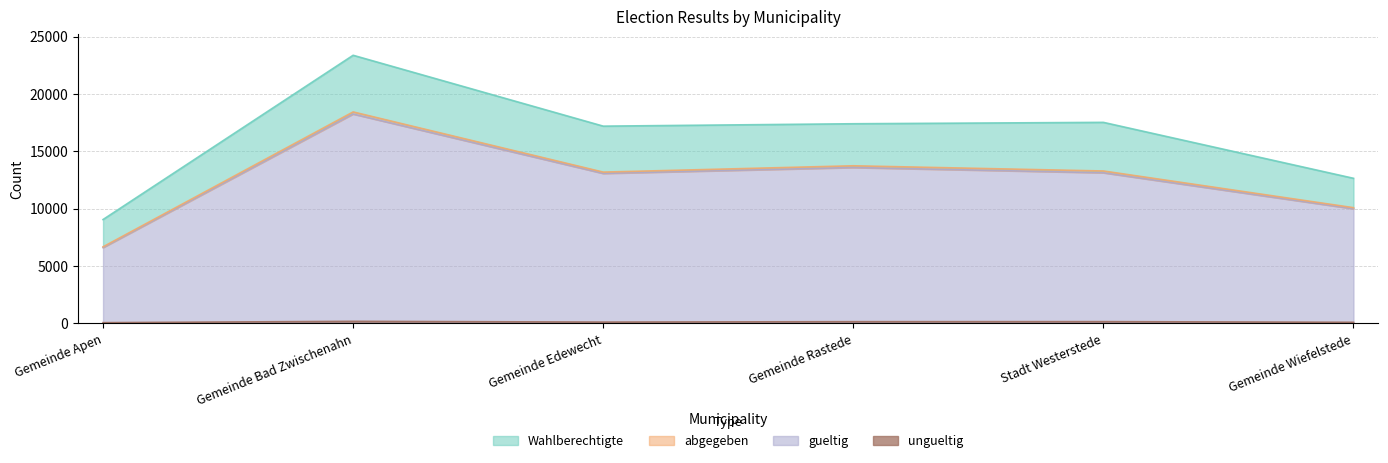

Reading left to right, extract all data points from this chart.

Wahlberechtigte: Gemeinde Apen=9055	Gemeinde Bad Zwischenahn=23373	Gemeinde Edewecht=17195	Gemeinde Rastede=17404	Stadt Westerstede=17525	Gemeinde Wiefelstede=12649
abgegeben: Gemeinde Apen=6677	Gemeinde Bad Zwischenahn=18435	Gemeinde Edewecht=13189	Gemeinde Rastede=13740	Stadt Westerstede=13287	Gemeinde Wiefelstede=10089
gueltig: Gemeinde Apen=6612	Gemeinde Bad Zwischenahn=18253	Gemeinde Edewecht=13075	Gemeinde Rastede=13589	Stadt Westerstede=13132	Gemeinde Wiefelstede=9992
ungueltig: Gemeinde Apen=65	Gemeinde Bad Zwischenahn=182	Gemeinde Edewecht=114	Gemeinde Rastede=151	Stadt Westerstede=155	Gemeinde Wiefelstede=97